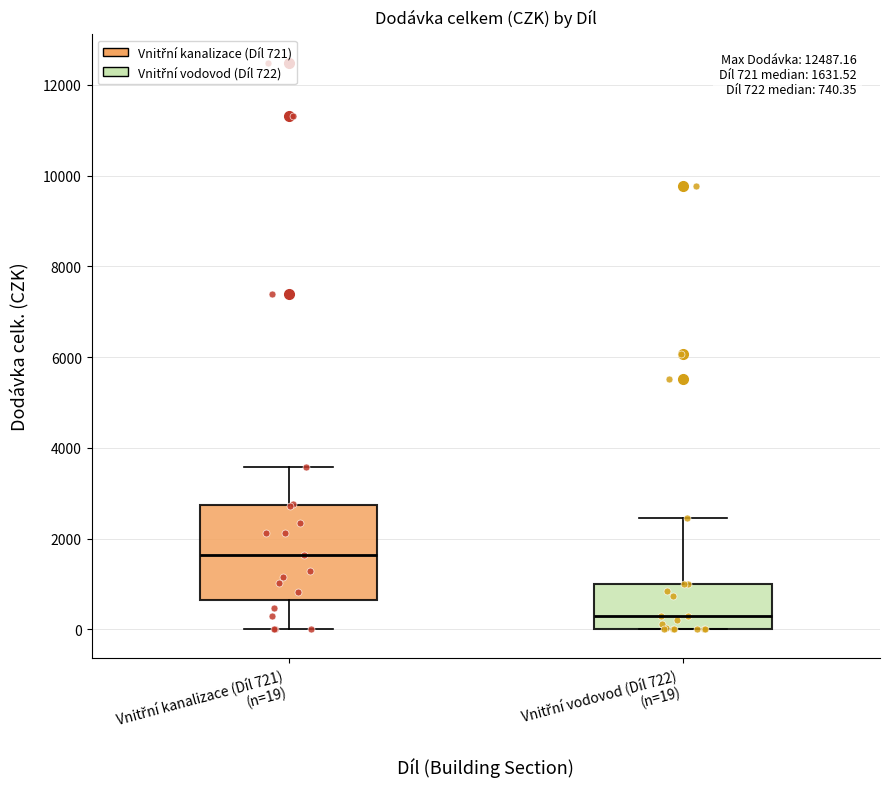

Which box's median line is the highest?

Vnitřní kanalizace (Díl 721) (n=19)